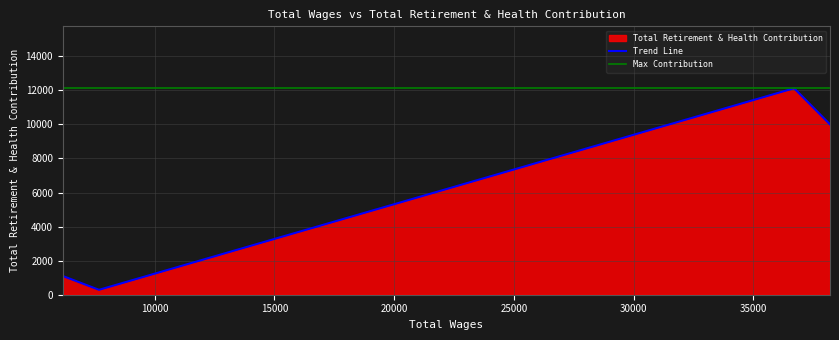

True or false: Trend Line has more than 1 points higher than both neighbors.

False